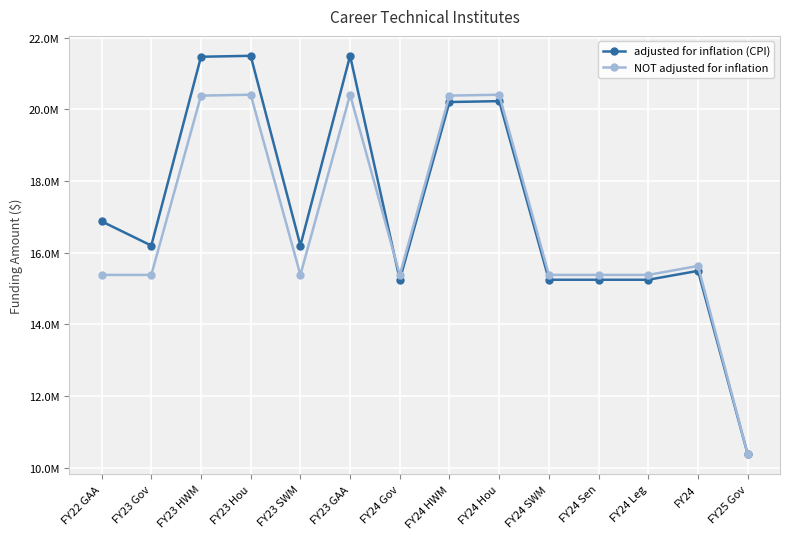

Between which two adjacent categories do adjusted for inflation (CPI) and NOT adjusted for inflation first intersect?

FY23 GAA and FY24 Gov